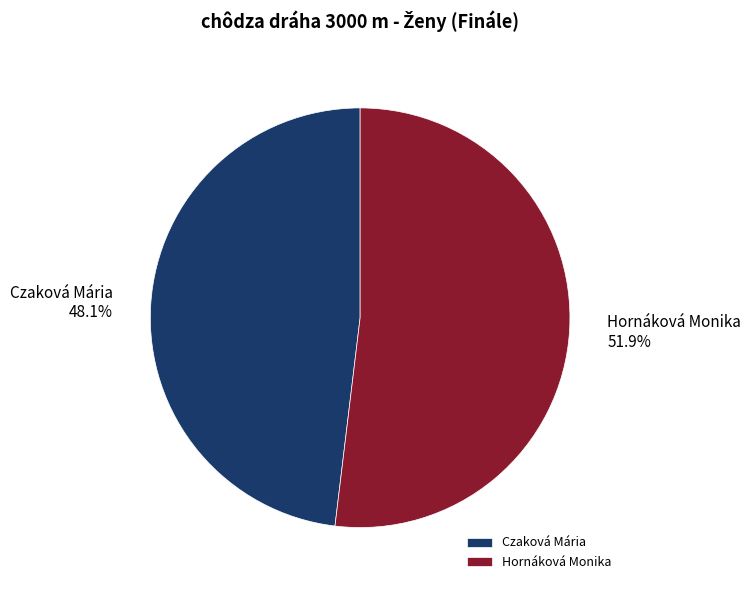

Does Czaková Mária represent more than half of the total?

No